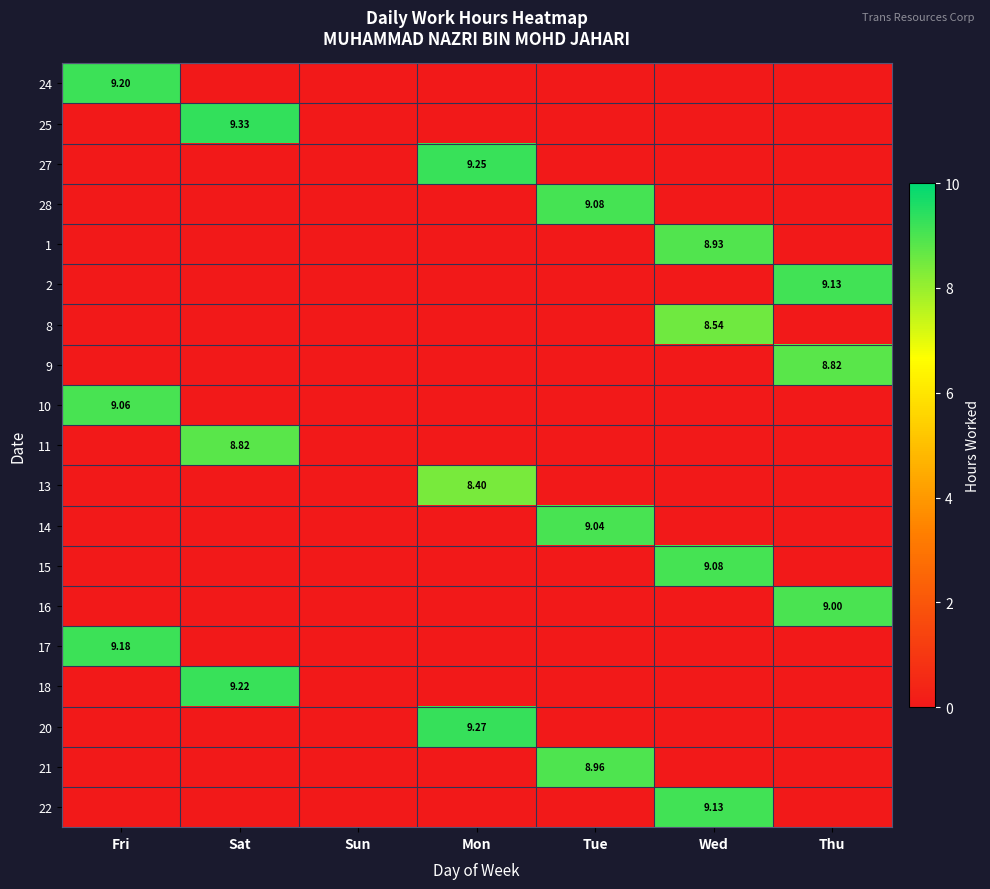

Which category has the highest value in the 10 series?

Fri